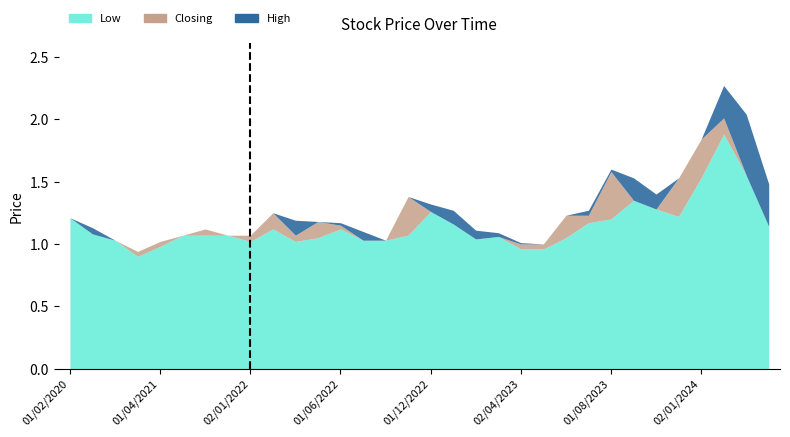

How many lines are shown in the chart?

3